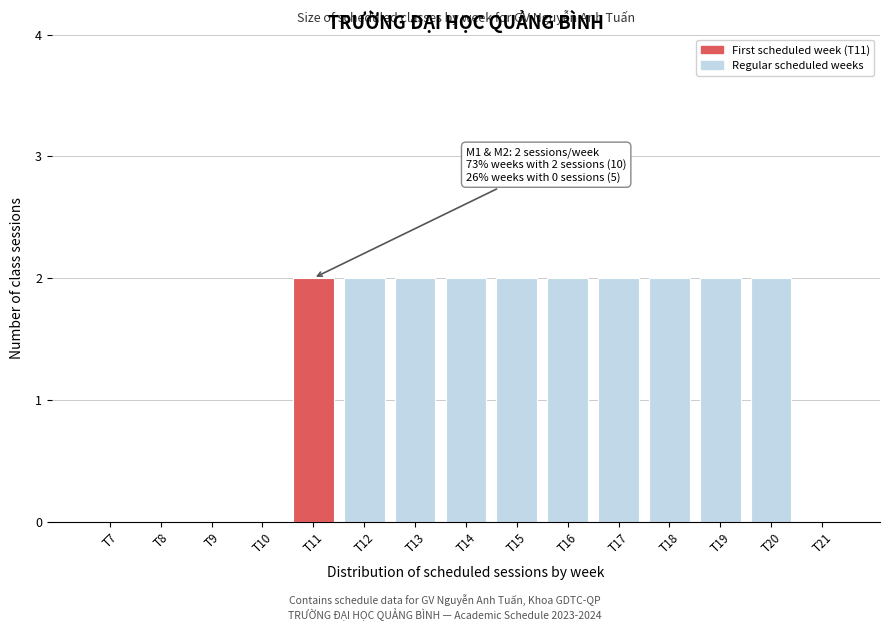

Reading left to right, list all the values displayed in this chart.

T7=0	T8=0	T9=0	T10=0	T11=2	T12=2	T13=2	T14=2	T15=2	T16=2	T17=2	T18=2	T19=2	T20=2	T21=0